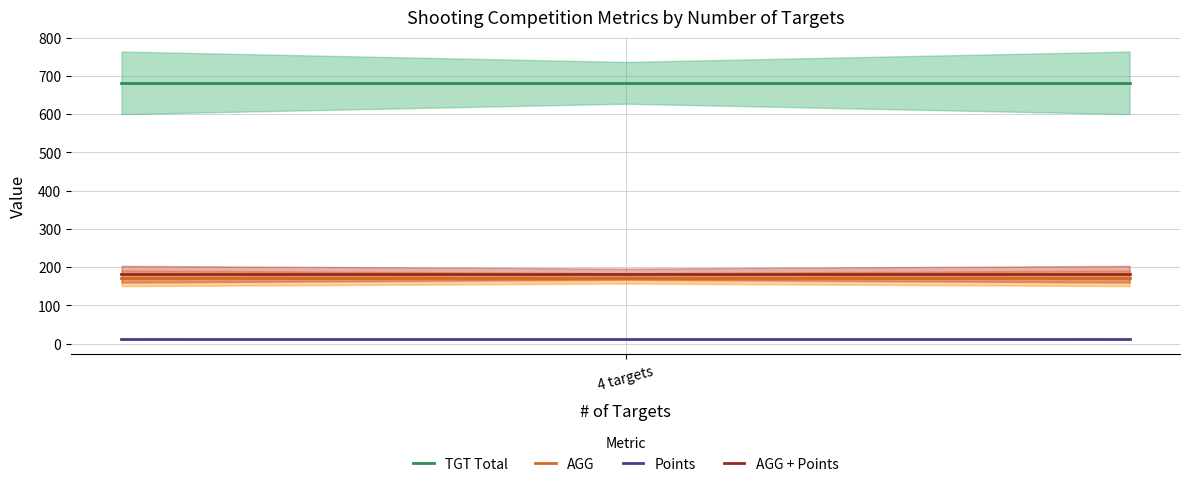

What is the value of the Points point at the 3rd from the left?

11.0